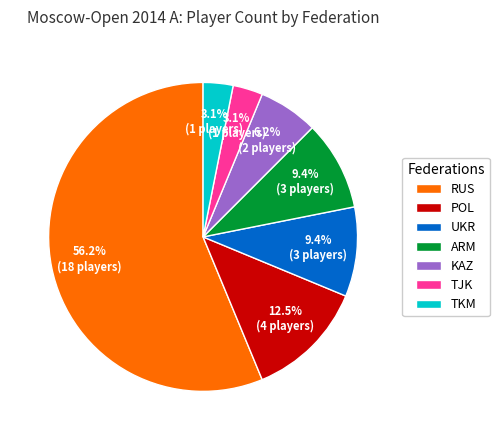

What is the ratio of the value at ARM to the value at TKM?

3.0